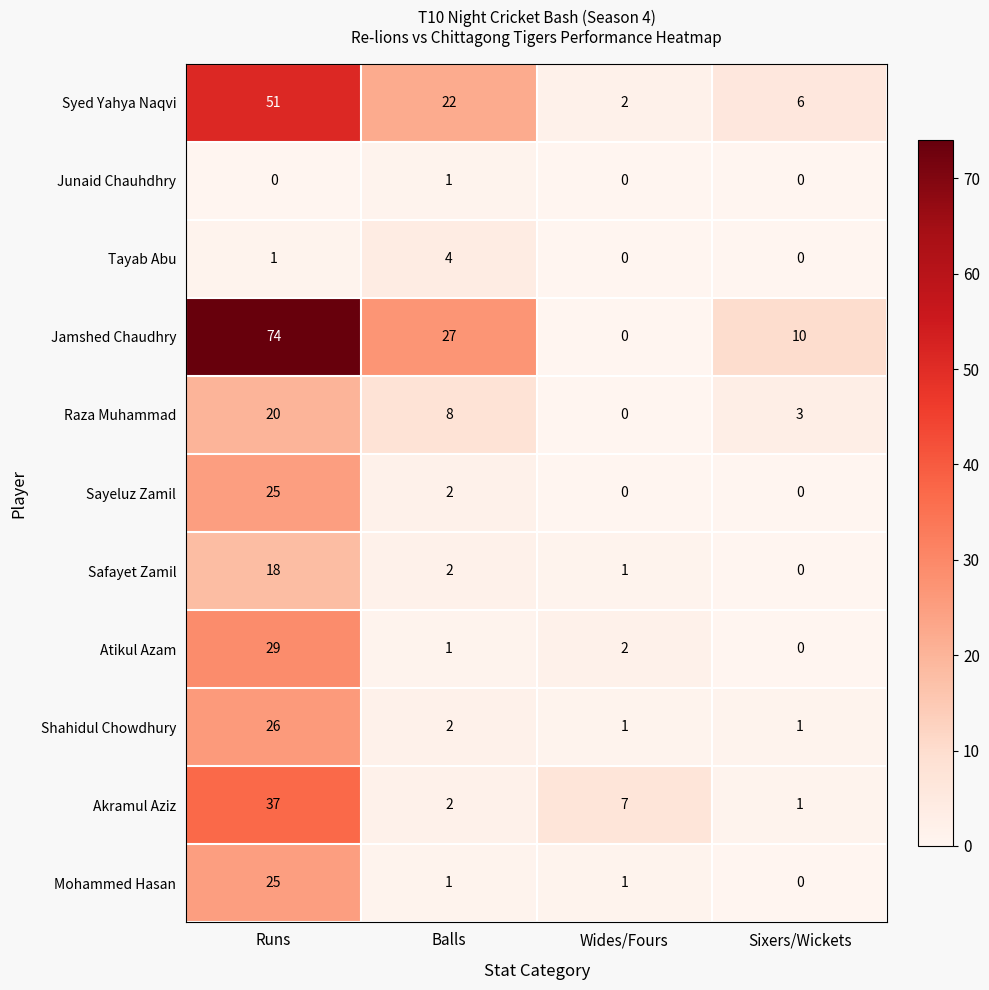

Is the value of Safayet Zamil at Sixers/Wickets greater than the value of Syed Yahya Naqvi at Wides/Fours?

No